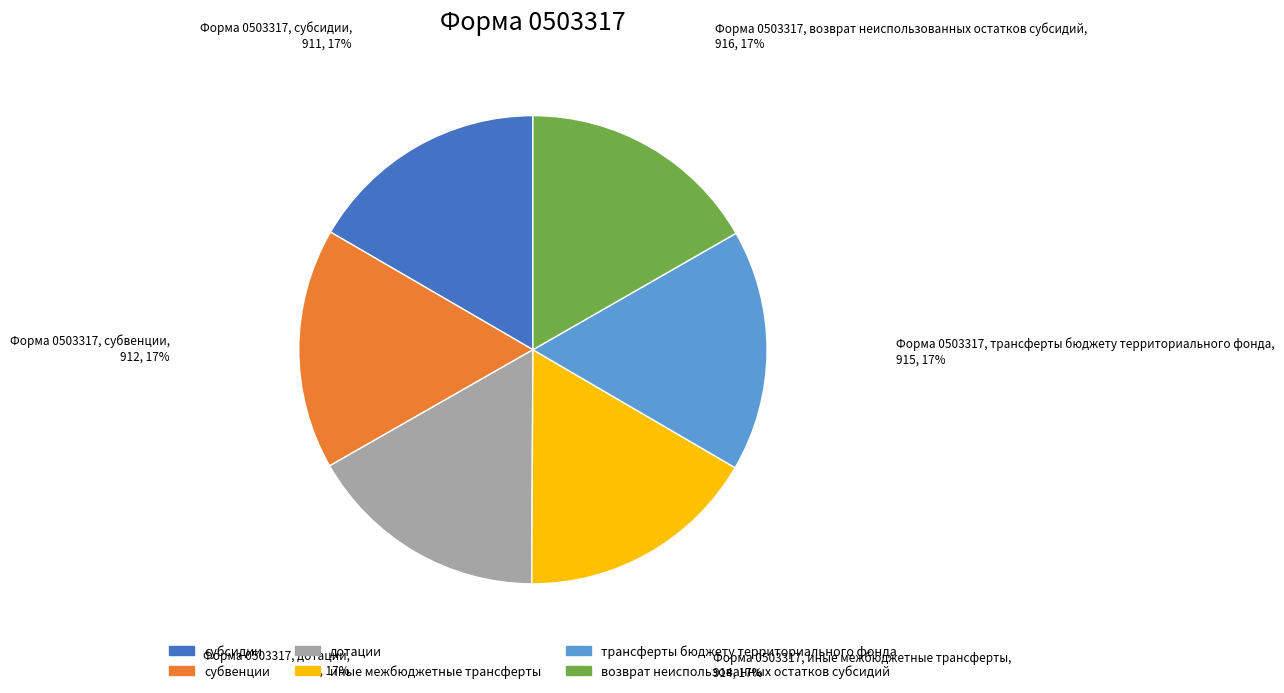

How many segments does this pie chart have?

6